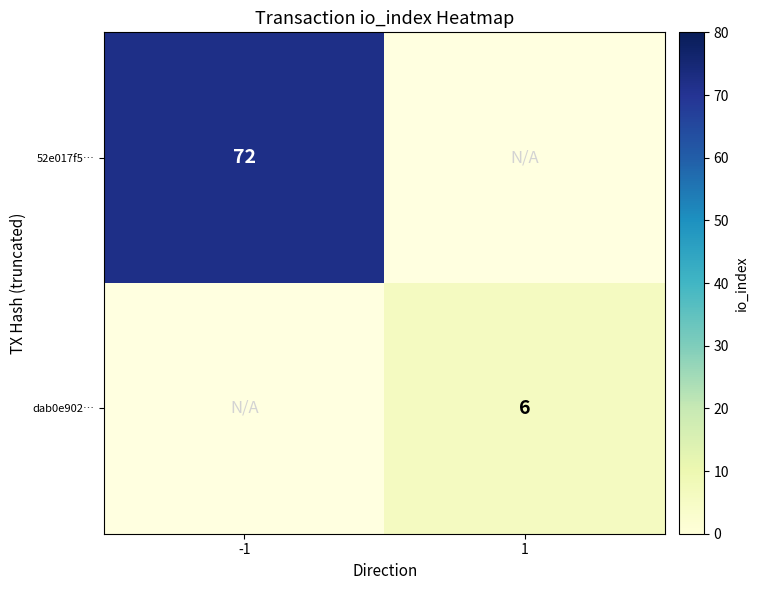

The value of dab0e902… at 1 is 3. True or false?

False